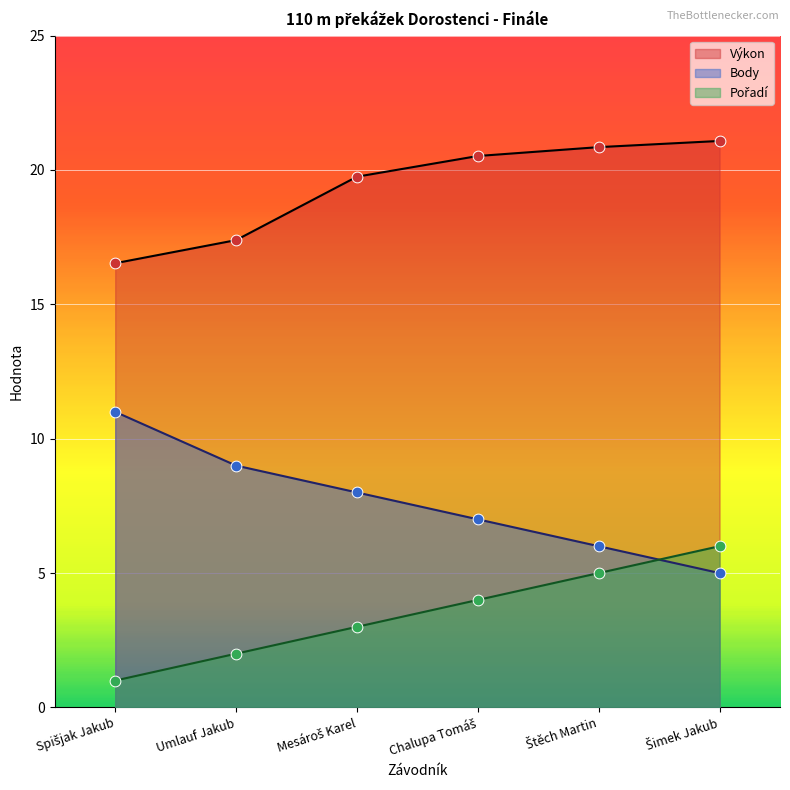

Which series contains the lowest Y value?

Pořadí